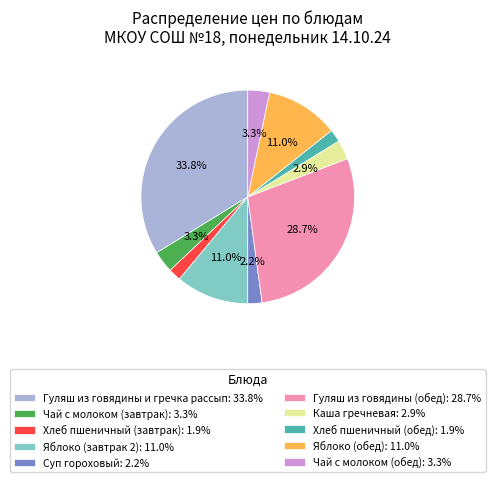

To the nearest percent, what portion does Гуляш из говядины (обед) represent?

29%